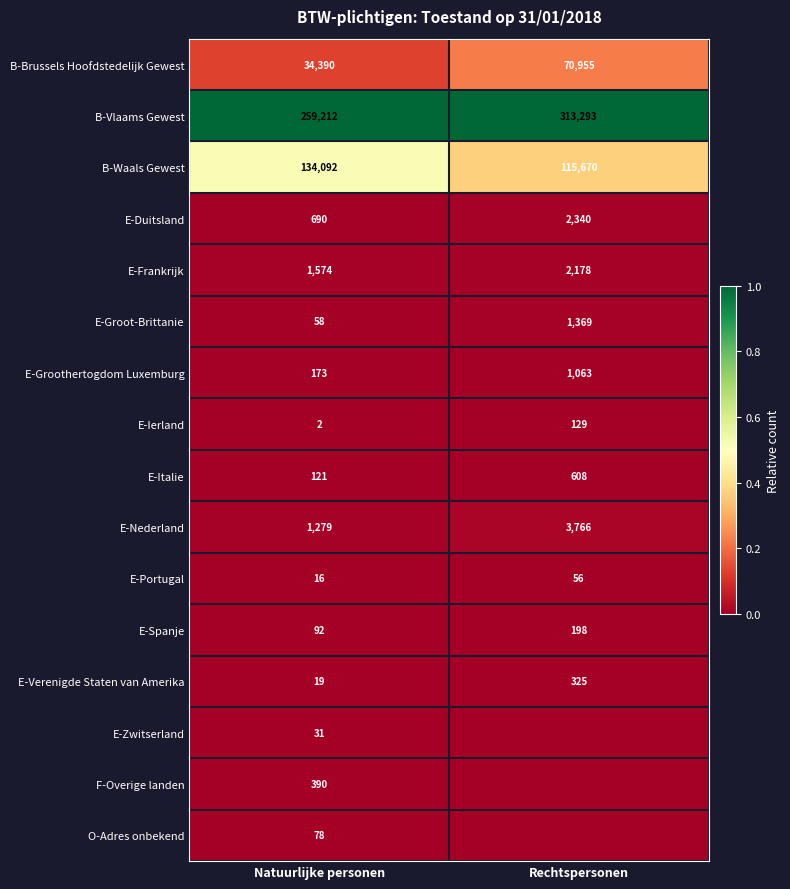

Is it true that B-Waals Gewest equals 194844 at Natuurlijke personen?

False